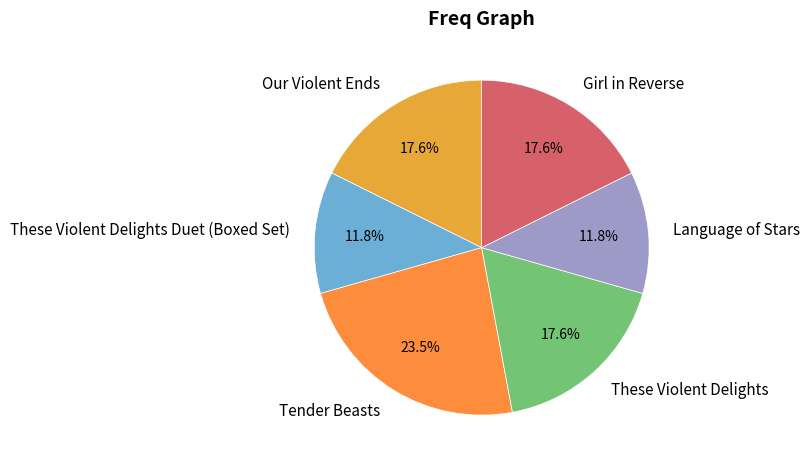

What percentage is the These Violent Delights Duet (Boxed Set) slice, to the nearest percent?

12%